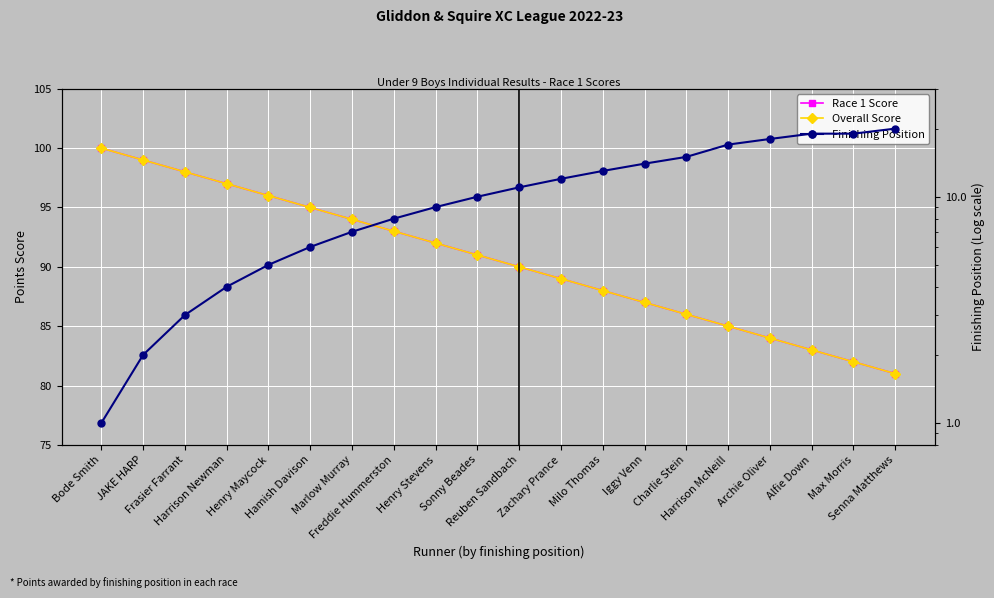

List the series in order of their peak value, lowest first.

Finishing Position, Race 1 Score, Overall Score